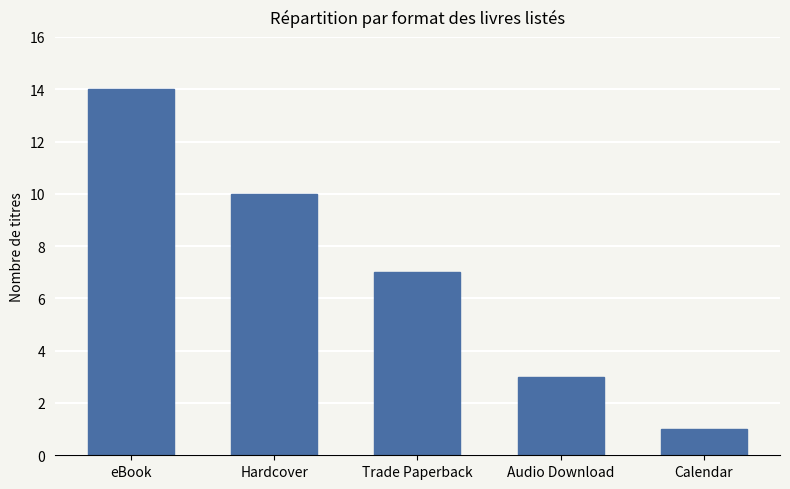

What is the change in value from eBook to Calendar?

-13